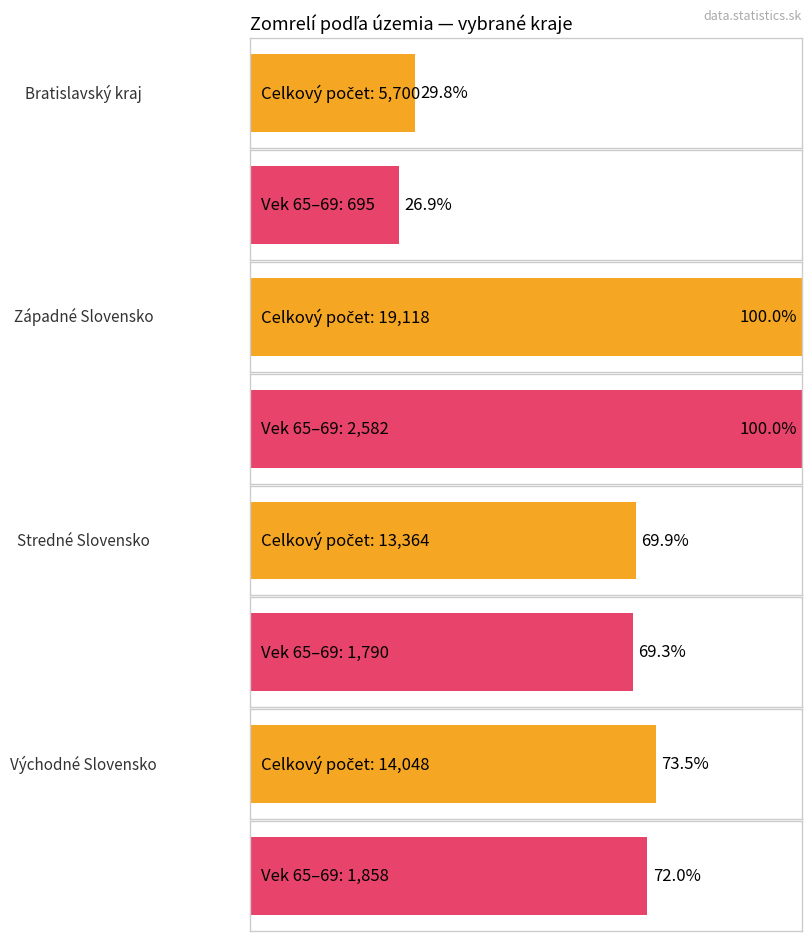

Between Východné Slovensko and Bratislavský kraj, which is larger?

Východné Slovensko